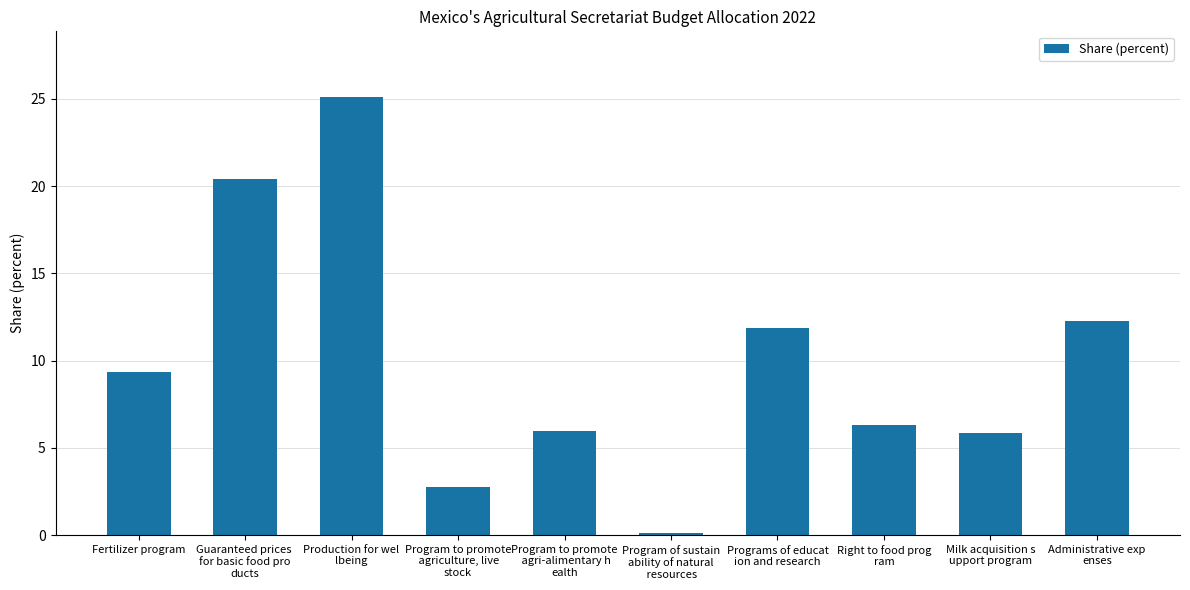

What is the greatest value displayed?

25.1